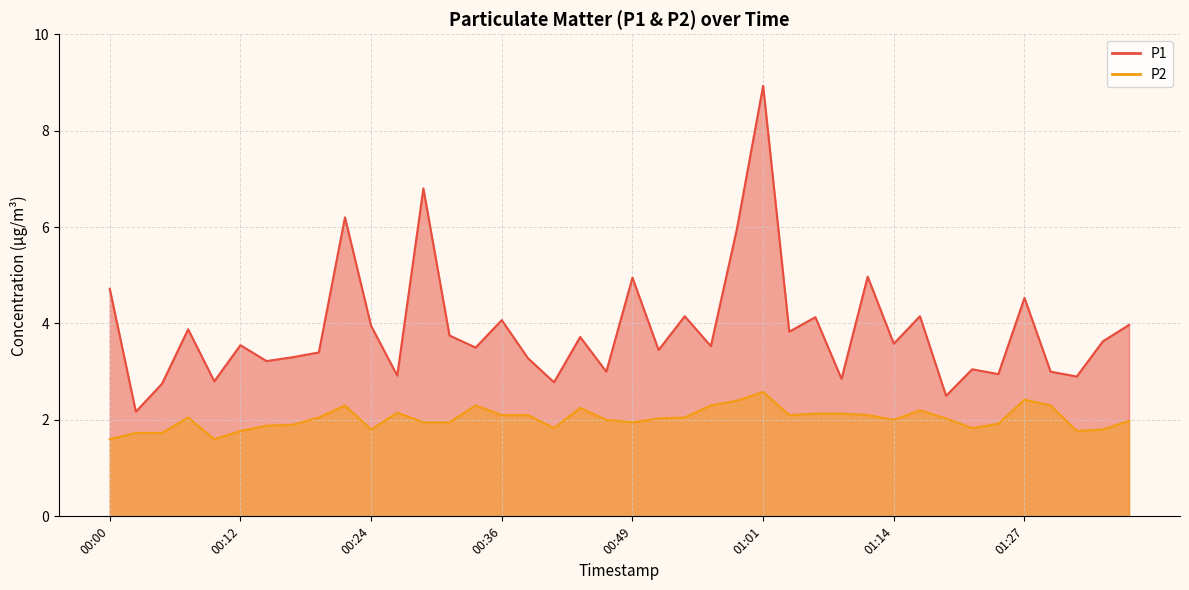

What is the sum of all P1 values?

154.8